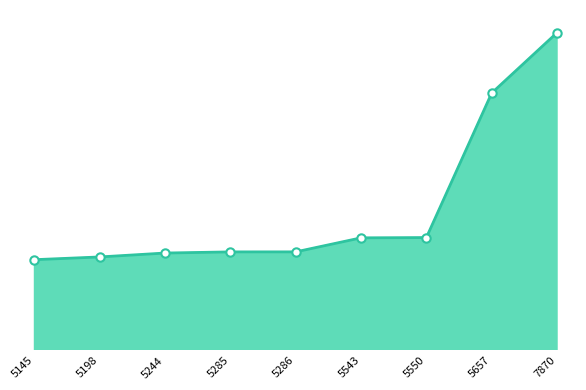

What is the greatest value displayed?

23794